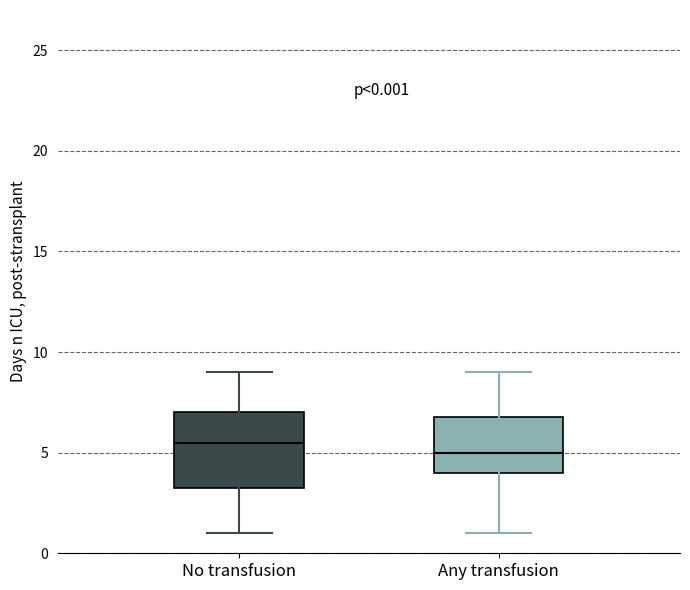

Which box's median line is the lowest?

Any transfusion